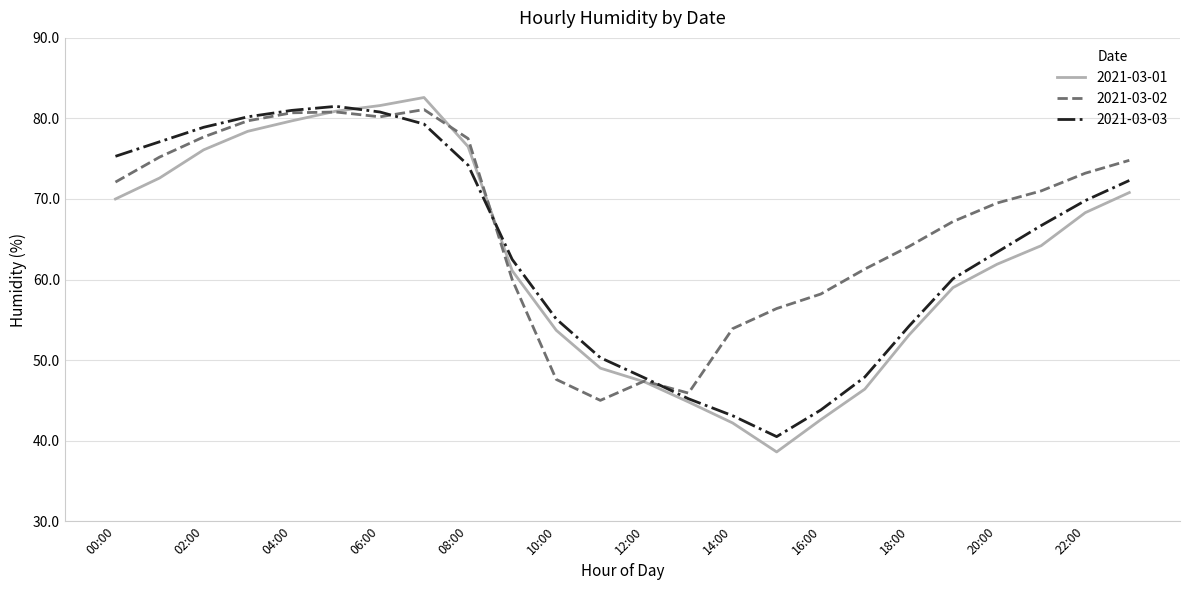

How many intersections are there between 2021-03-02 and 2021-03-01?

4